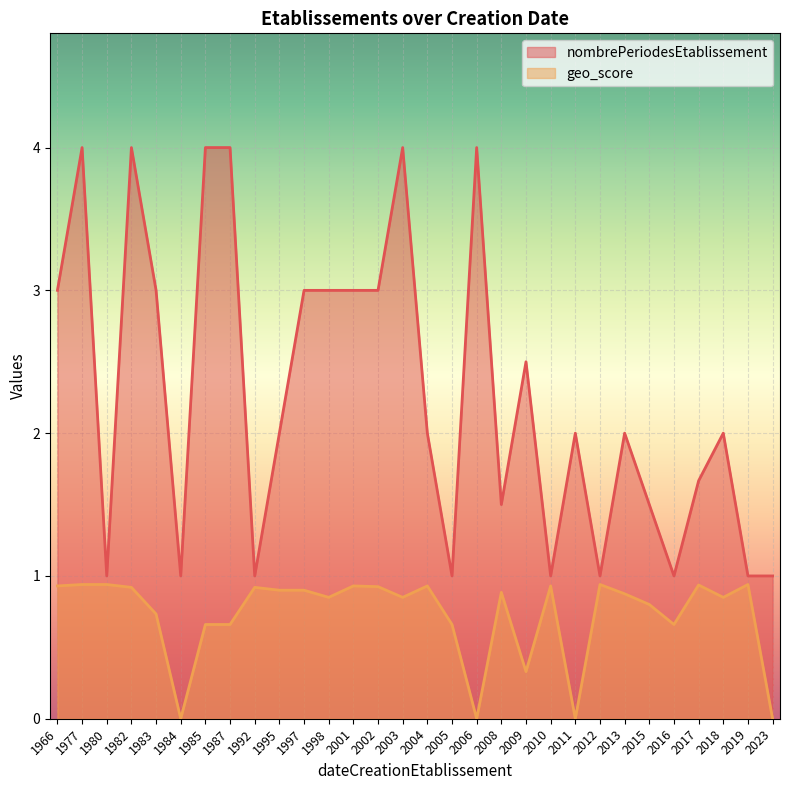

What is the spread (max minus min) of values at 2009?

2.2